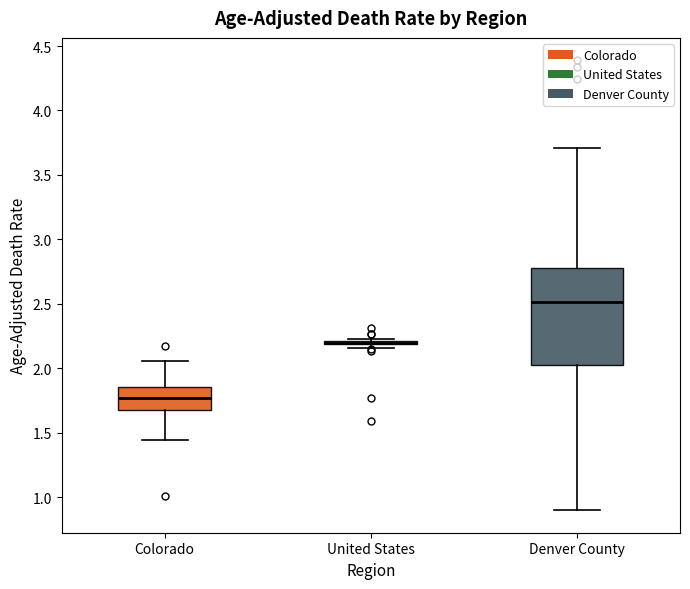

Reading left to right, transcribe this box plot: for each box, give where its median line is, the range the box spans, and where its two whiskers end, as read against the y-axis. The values are not printed on the chart, so give them approximately, as read against the axis.

Colorado: median 1.75, box 1.65 to 1.85, whiskers 1.45 to 2.05
United States: box collapsed to a line at 2.20, whiskers 2.15 to 2.25
Denver County: median 2.50, box 2.00 to 2.80, whiskers 0.90 to 3.70